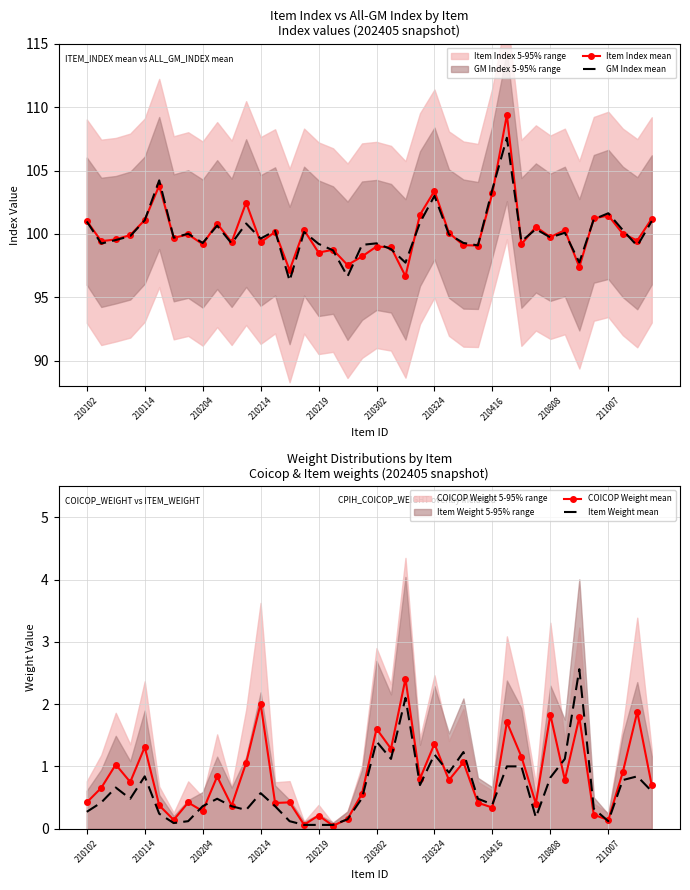

The Item Index mean series shows 54.9 at 210102. True or false?

False